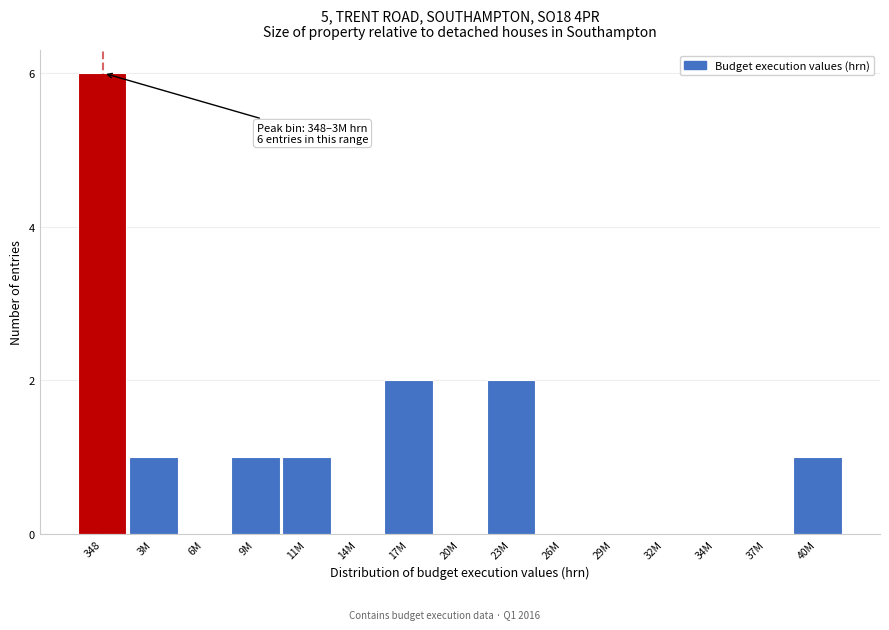

Reading left to right, what are all the values shown in this chart?

348=6	3M=1	6M=0	9M=1	11M=1	14M=0	17M=2	20M=0	23M=2	26M=0	29M=0	32M=0	34M=0	37M=0	40M=1